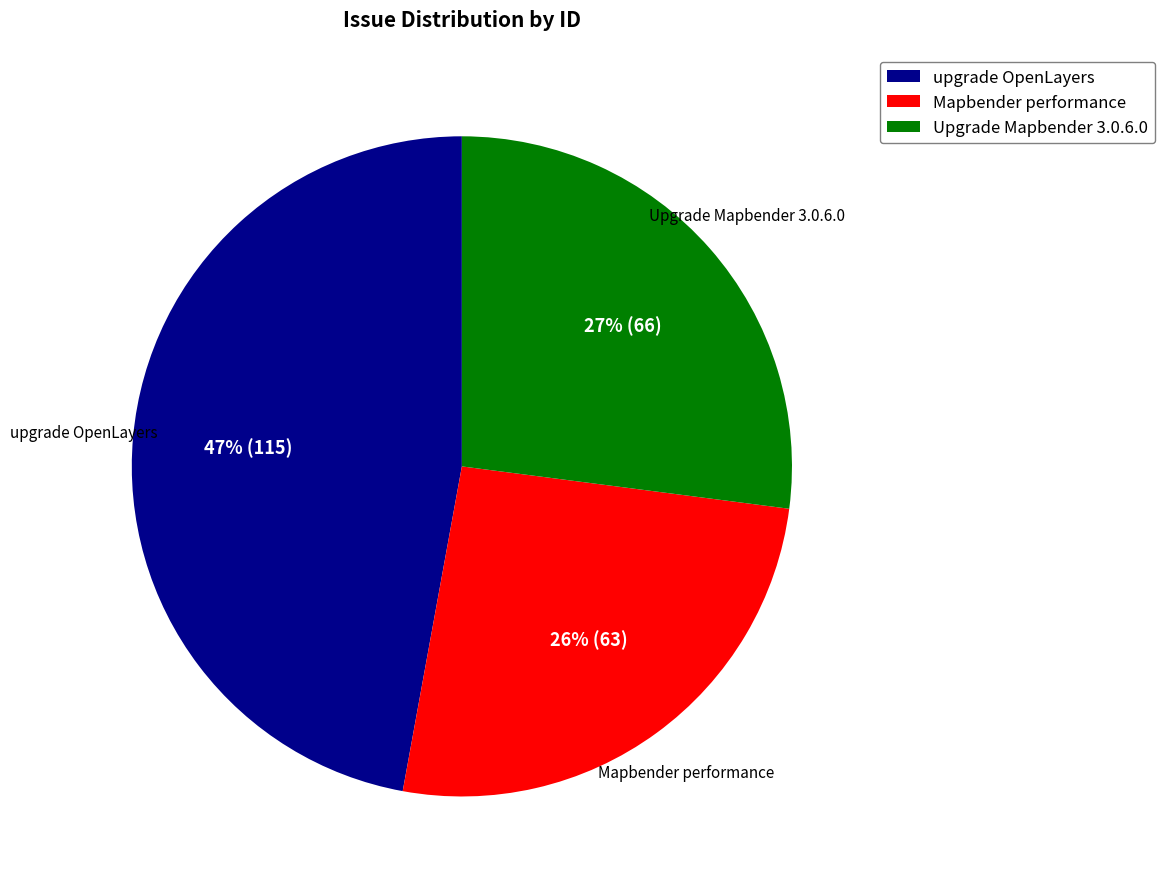

Count the number of slices in the pie.

3